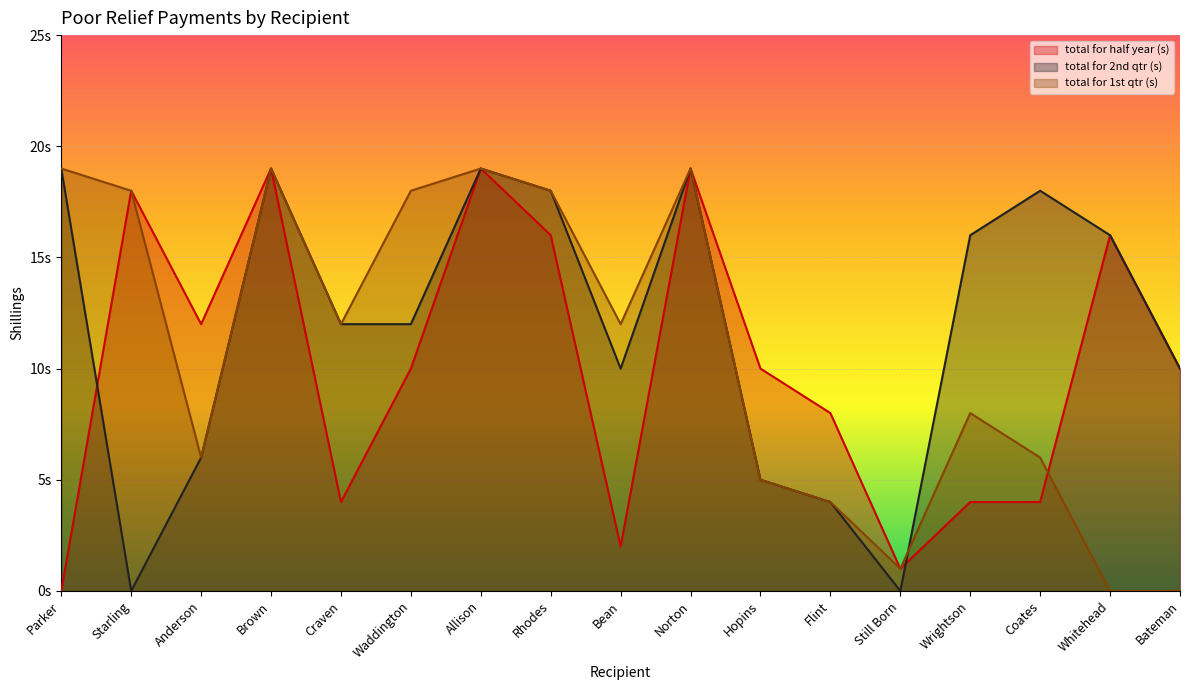

What is the total value across all series at Coates?

28